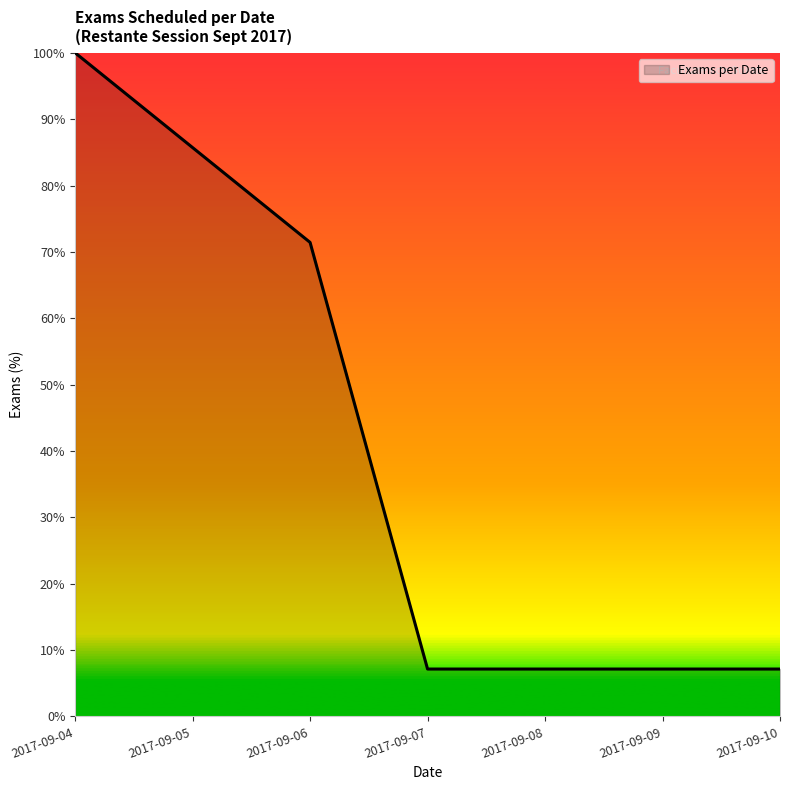

Is it true that the value at 2017-09-08 is 11.2?

False